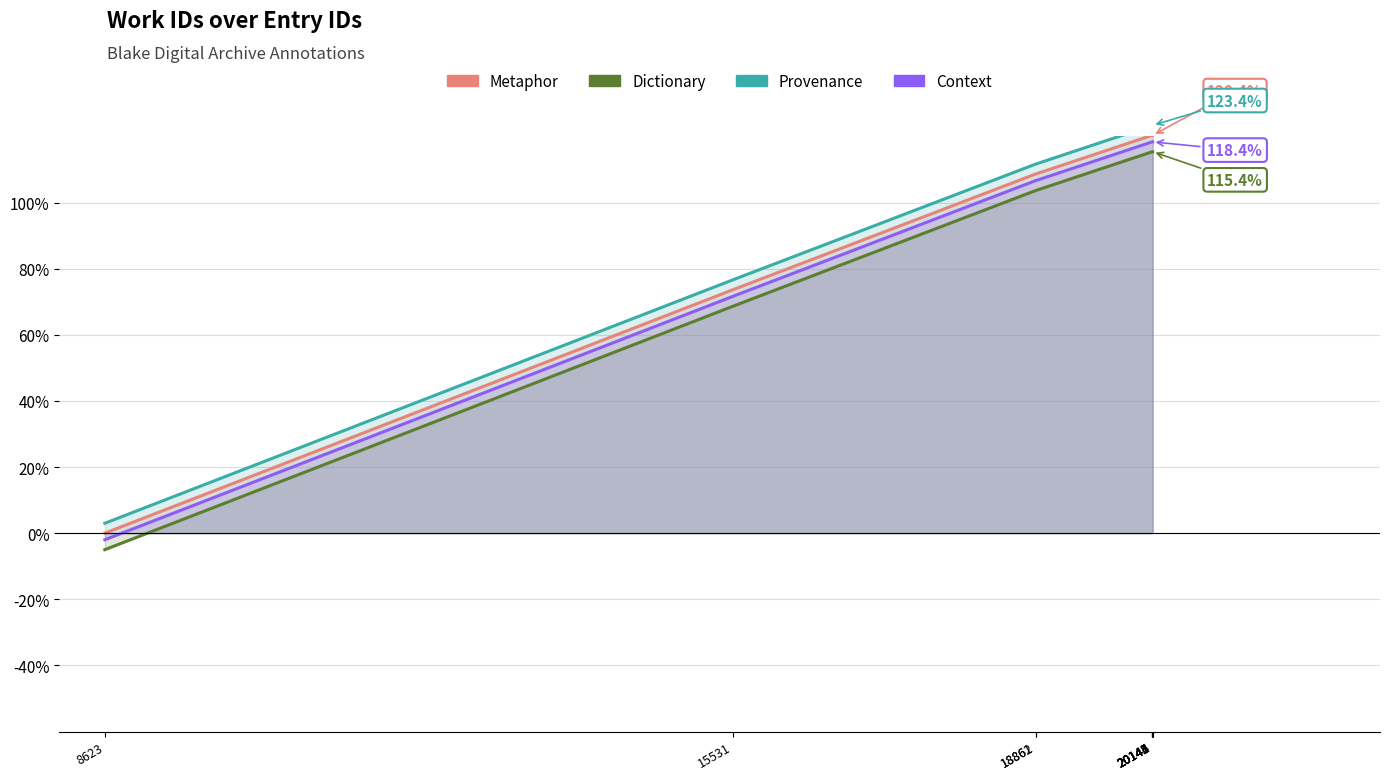

True or false: Metaphor and Context cross at least once.

False